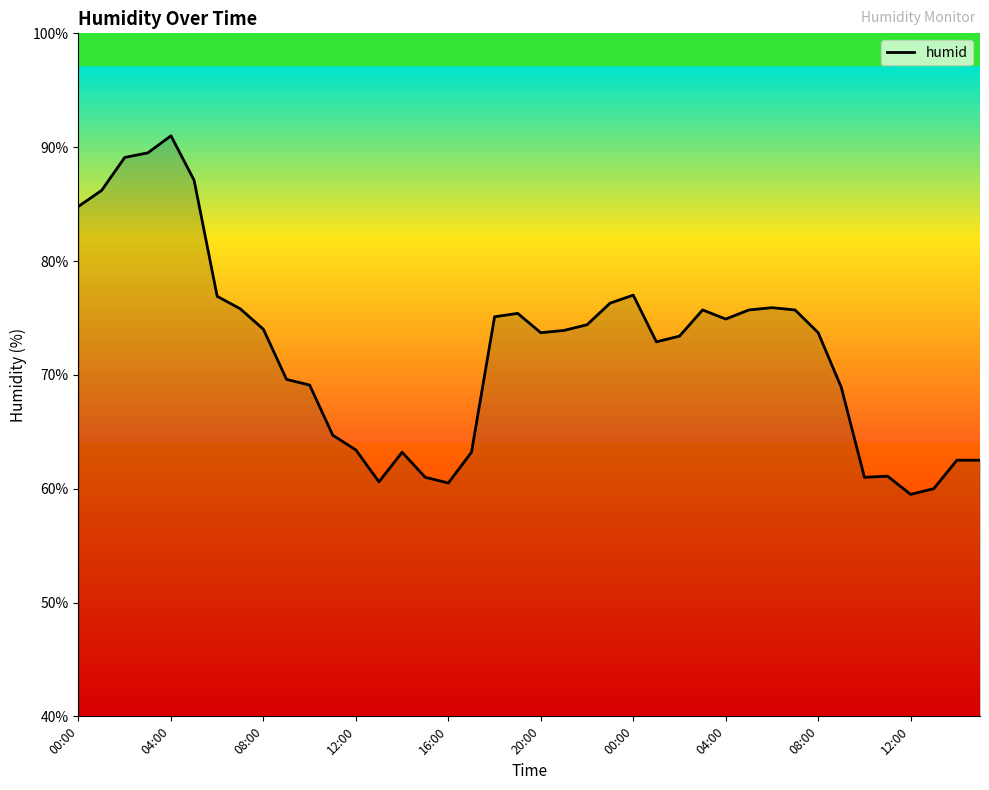

What is the difference between the maximum and minimum values?

31.5